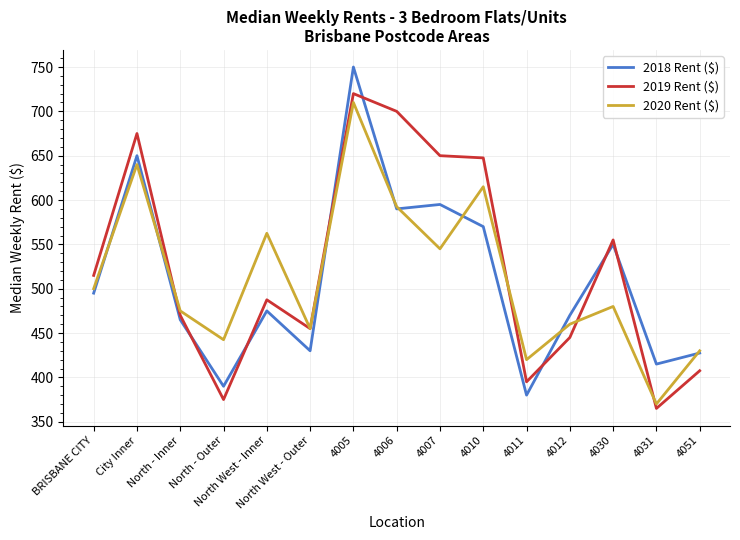

Count the number of categories in the chart.

15